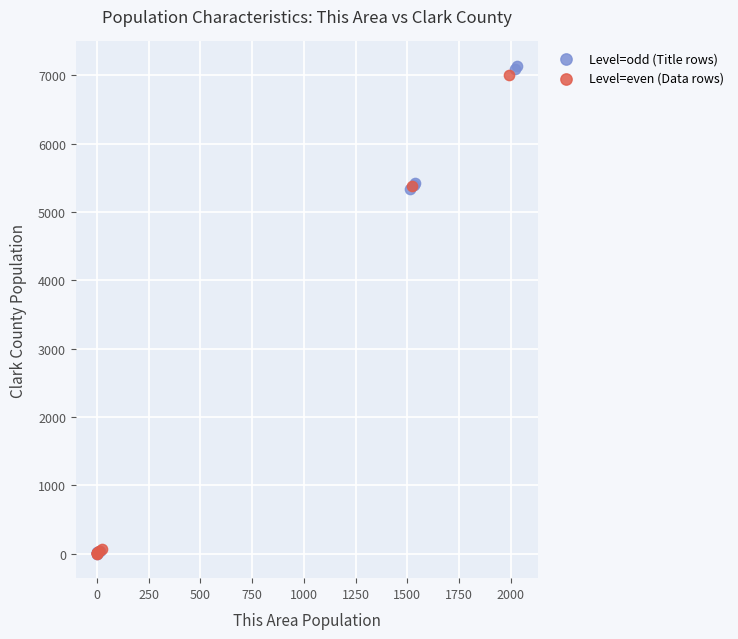

Which series has the widest spread of Y values?

Level=odd (Title rows)